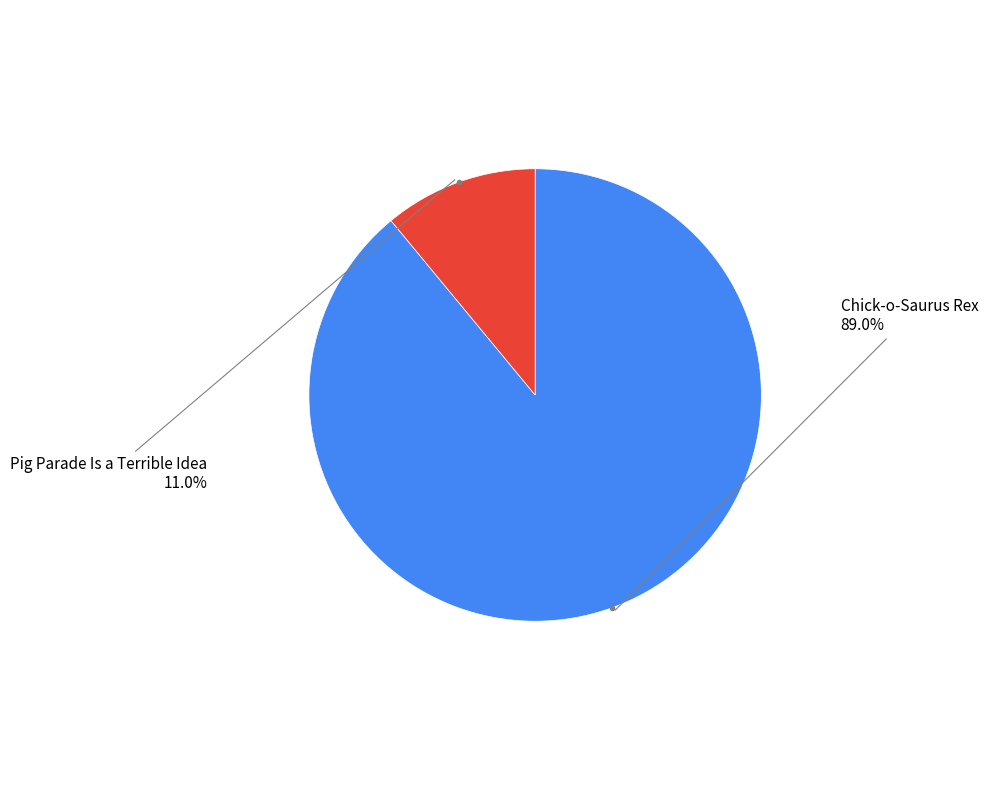

Which has a higher value, Chick-o-Saurus Rex or Pig Parade Is a Terrible Idea?

Chick-o-Saurus Rex